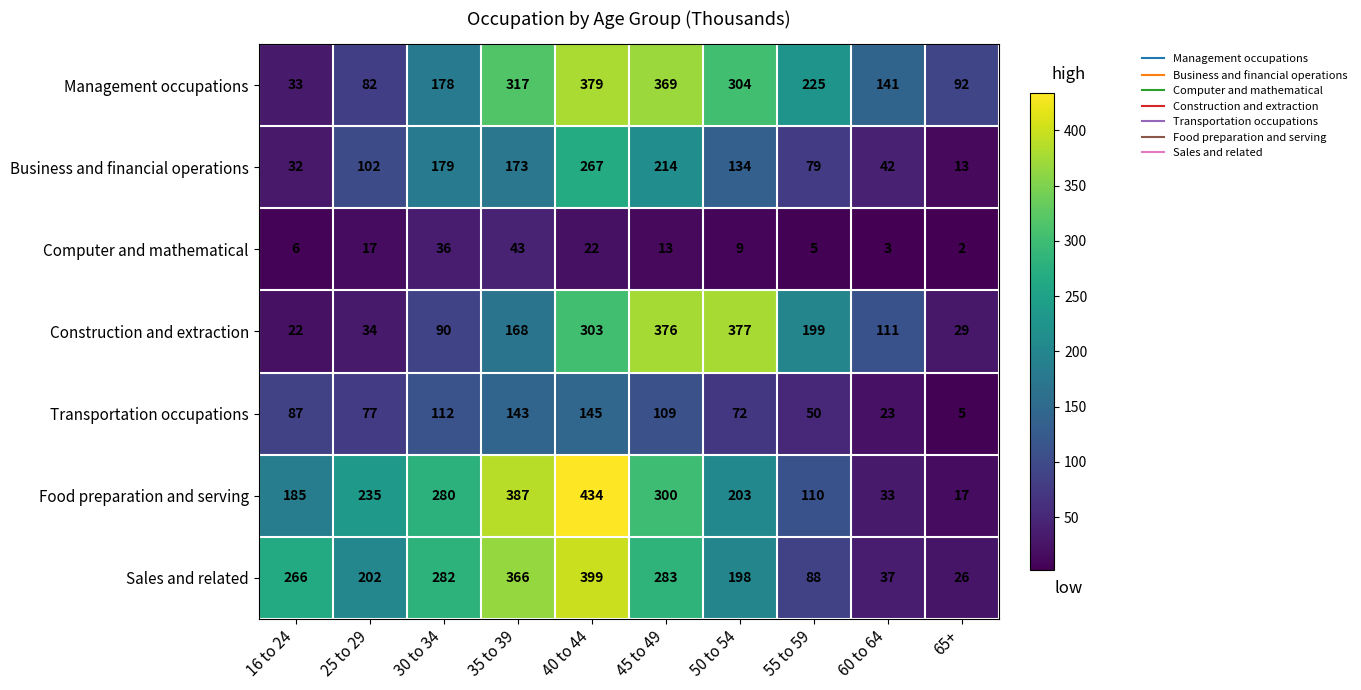

What is the maximum value shown in the chart?

434